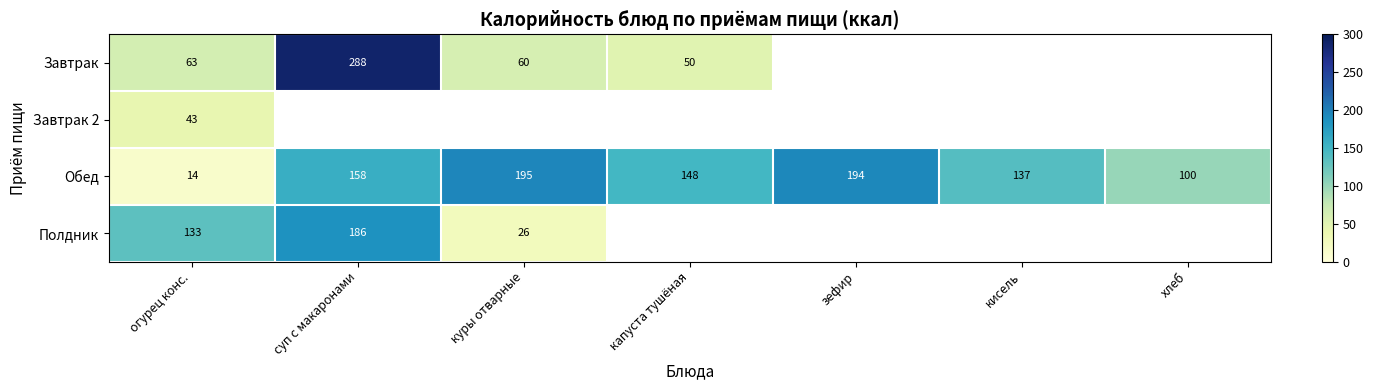

Rank the categories by Обед value from highest to lowest.

куры отварные, зефир, суп с макаронами, капуста тушёная, кисель, хлеб, огурец конс.